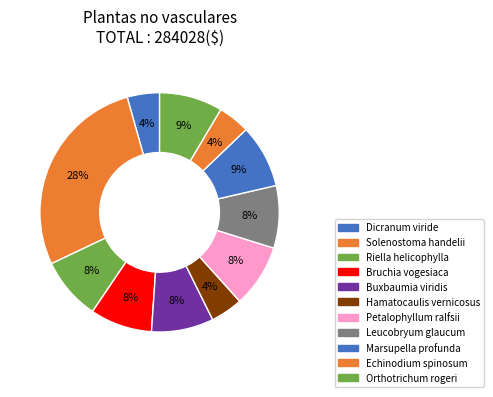

How many slices are in this pie chart?

11